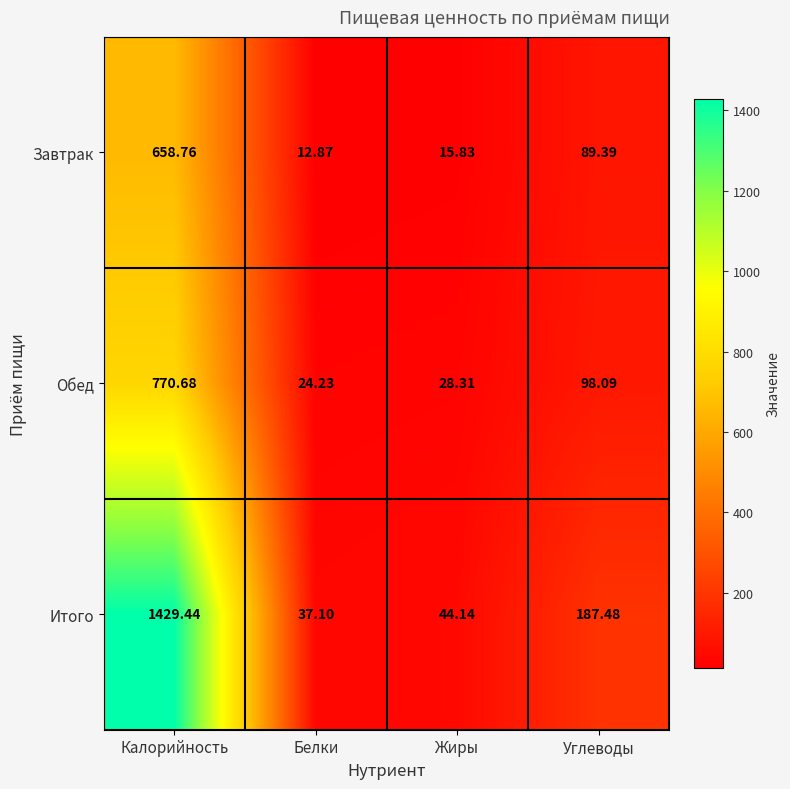

Where is Завтрак nearest to the value 335?

Углеводы